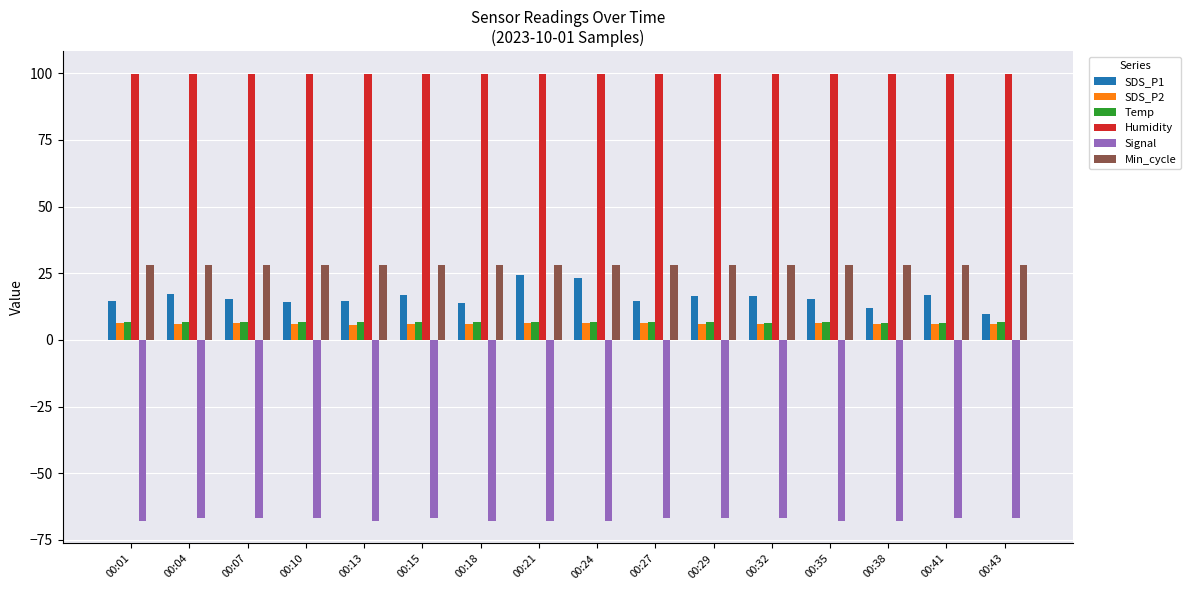

At how many categories does at least one series exceed 47?

16